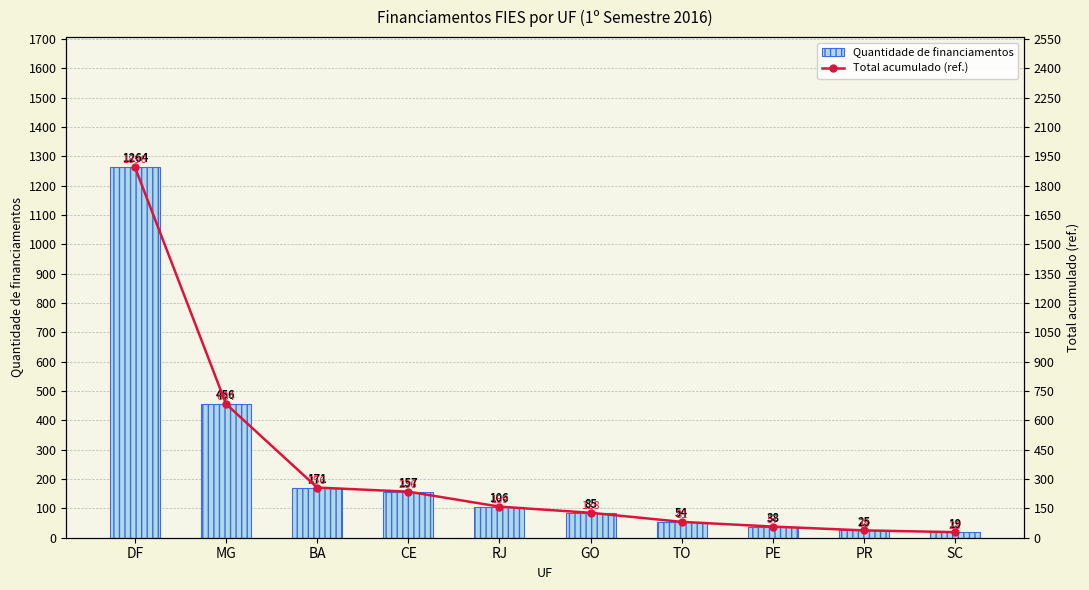

At which label does Total acumulado (ref.) first exceed 159?

DF